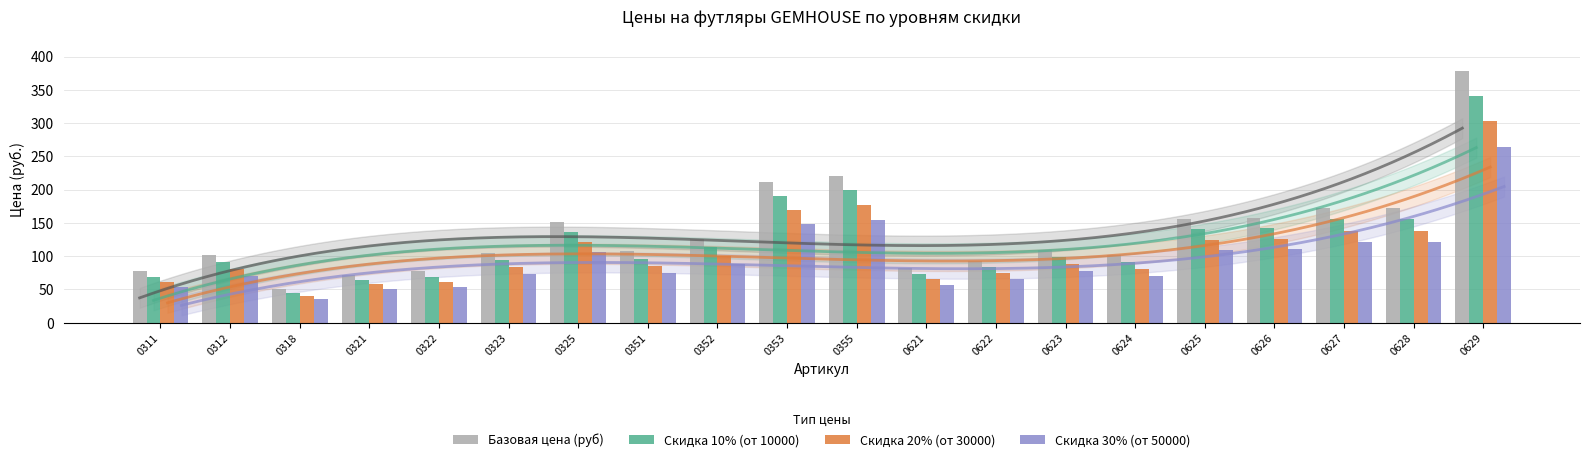

Reading left to right, transcribe all the data shown in this chart.

Базовая цена (руб): 77.0	101.0	50.0	72.0	77.0	104.0	151.0	107.0	126.0	211.0	221.0	82.0	93.0	110.0	101.0	156.0	158.0	173.0	173.0	378.0
Скидка 10% (от 10000): 69.3	90.9	45.0	64.8	69.3	93.6	135.9	96.3	113.4	189.9	198.9	73.8	83.7	99.0	90.9	140.4	142.2	155.7	155.7	340.2
Скидка 20% (от 30000): 61.6	80.8	40.0	57.6	61.6	83.2	120.8	85.6	100.8	168.8	176.8	65.6	74.4	88.0	80.8	124.8	126.4	138.4	138.4	302.4
Скидка 30% (от 50000): 53.9	70.7	35.0	50.4	53.9	72.8	105.7	74.9	88.2	147.7	154.7	57.4	65.1	77.0	70.7	109.2	110.6	121.1	121.1	264.6